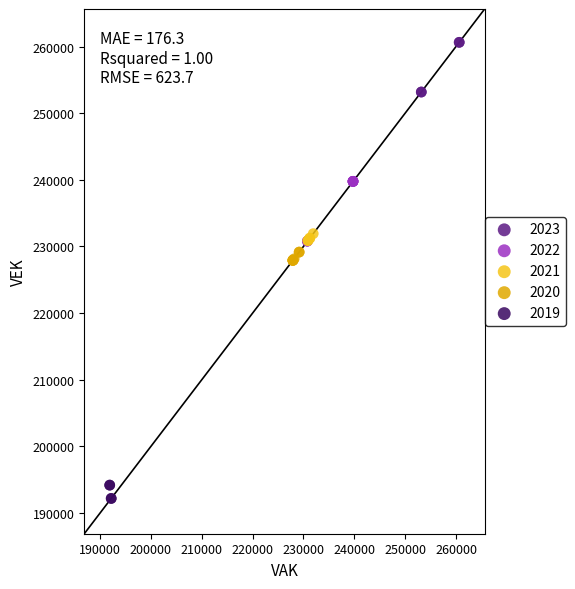

What are all the series names shown in the legend?

2023, 2022, 2021, 2020, 2019